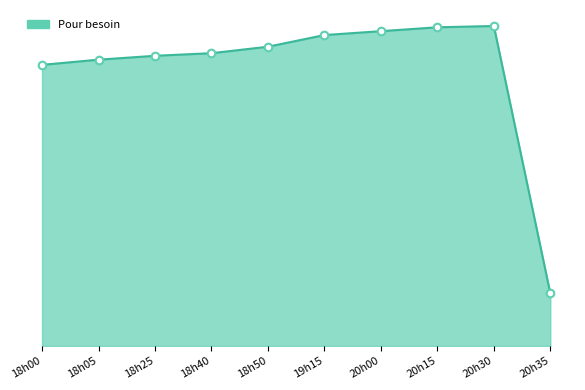

Does the chart have visible grid lines?

No